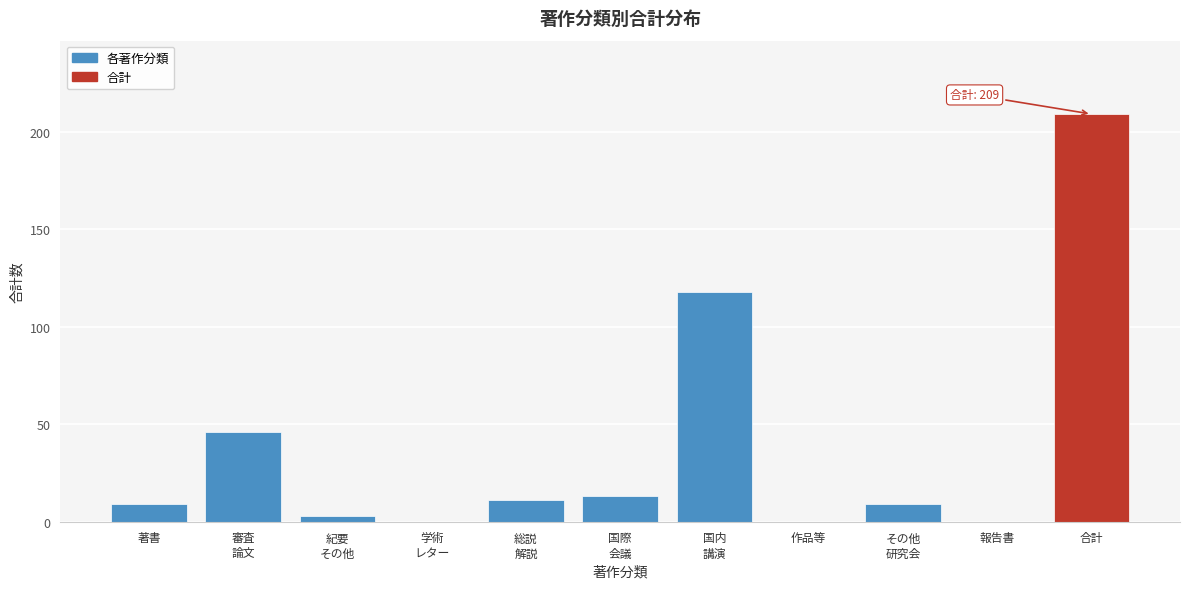

What is the sum of all values?

418